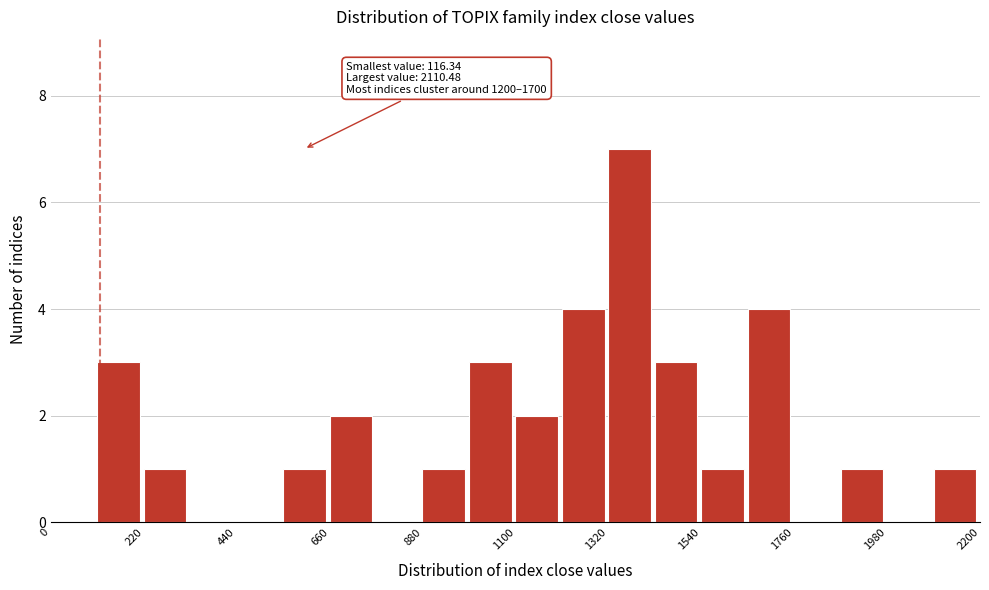

Around what value on the x-axis is the tallest bar? Give the approximate position of its centre, as read against the axis.

1350